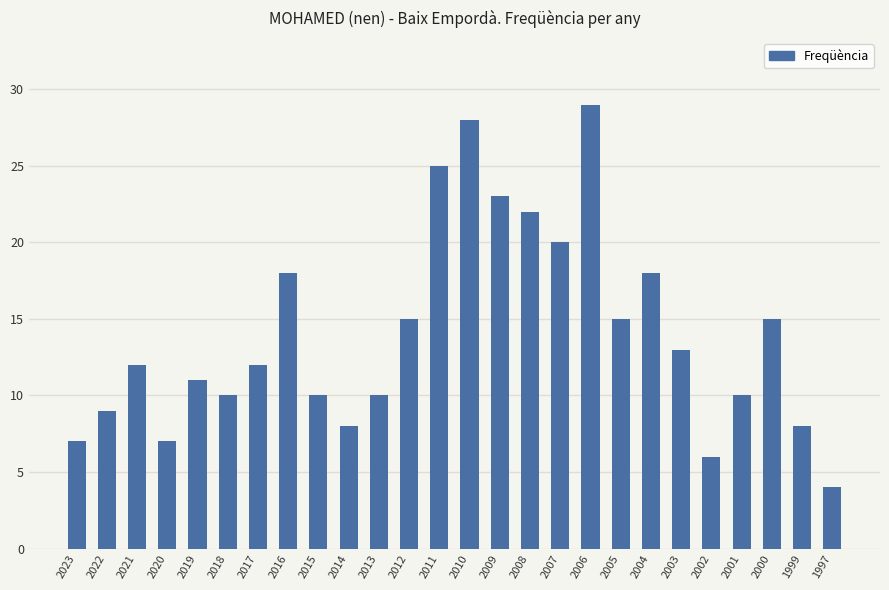

What is the change in value from 2022 to 2007?

+11